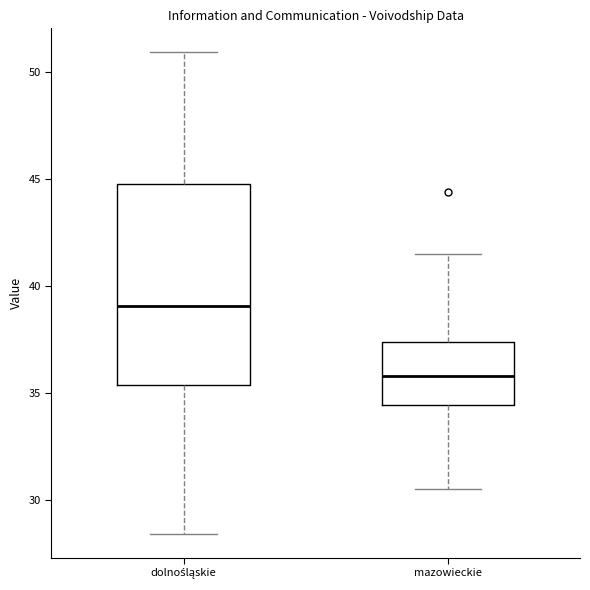

Comparing the boxes themselves (not the whiskers), which one is the tallest?

dolnośląskie